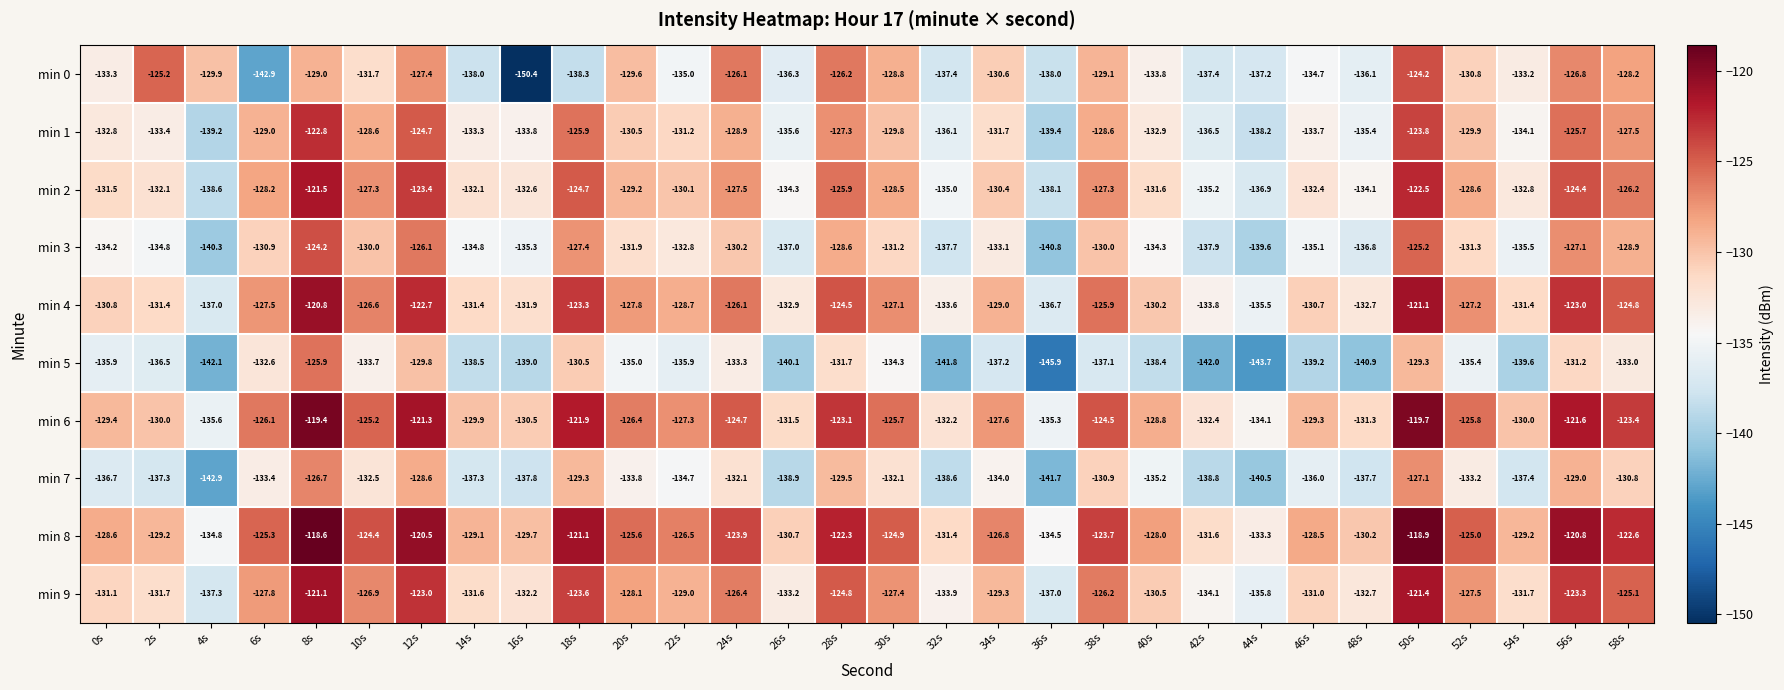

Which series has the largest range (max minus min)?

min 0